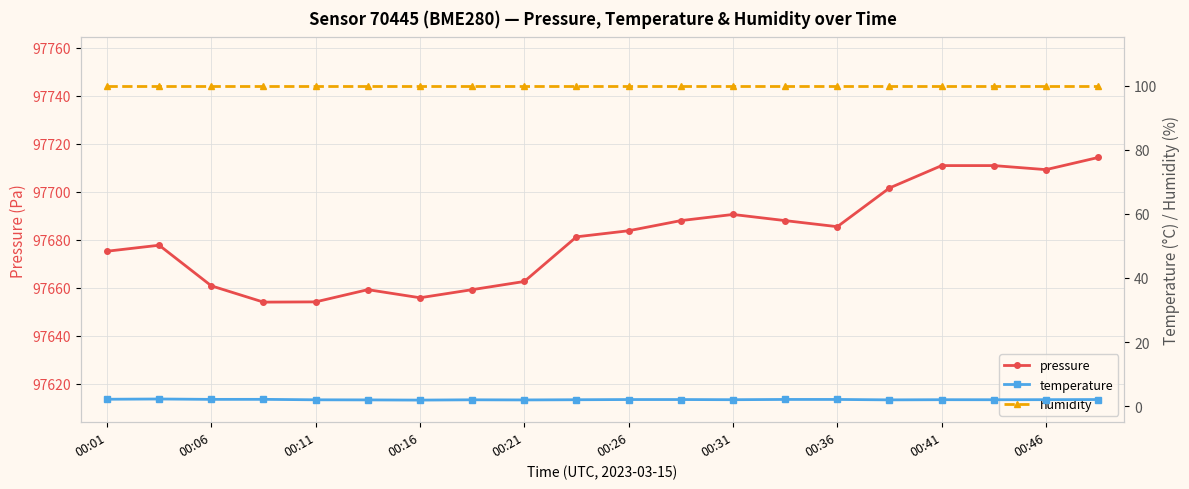

What is the difference between the highest and lowest values at 15?

97699.6